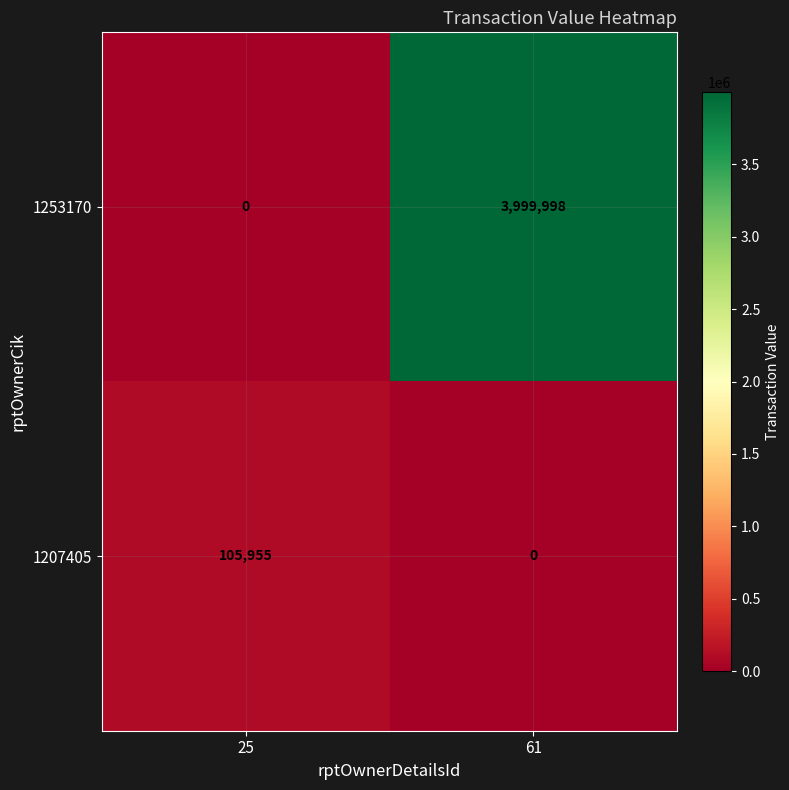

Which series changed the most between 25 and 61?

1253170